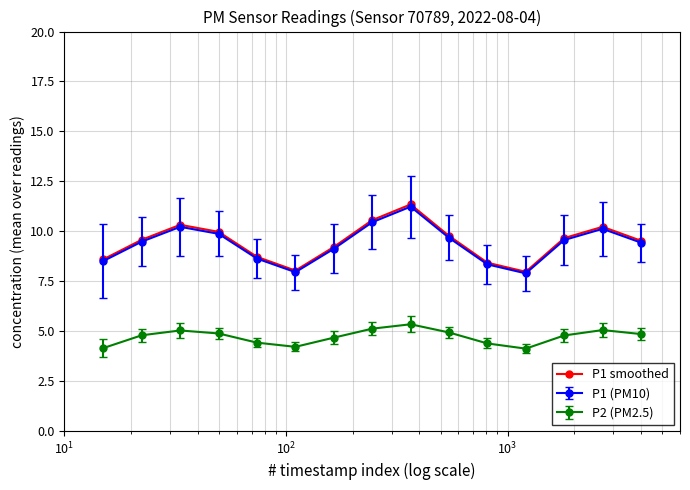

Which series has the largest range (max minus min)?

P1 smoothed